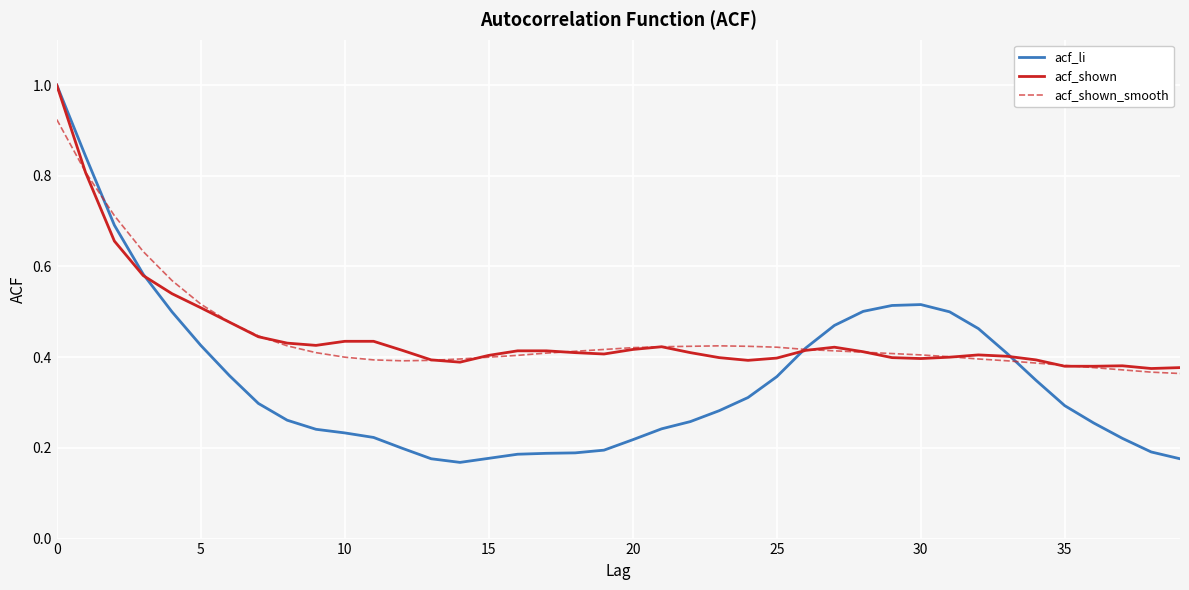

Which series has the largest range (max minus min)?

acf_li